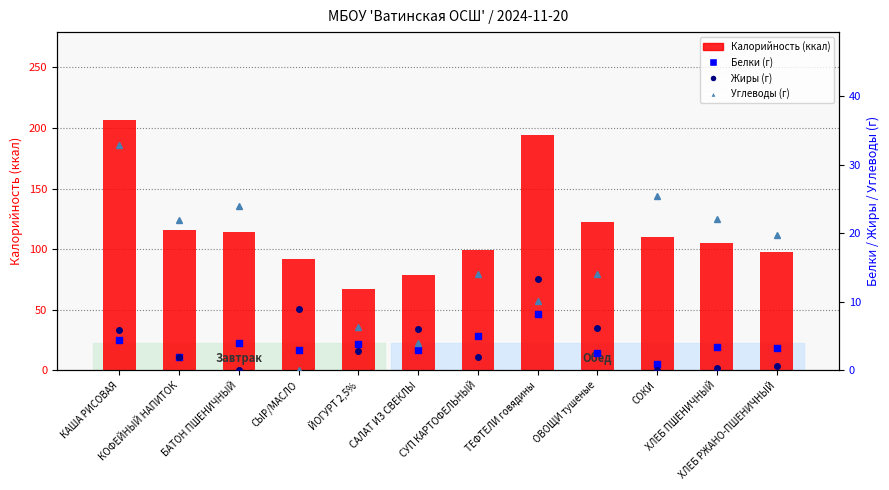

Reading left to right, transcribe all the data shown in this chart.

Калорийность (ккал): КАША РИСОВАЯ=206.7	КОФЕЙНЫЙ НАПИТОК=116.0	БАТОН ПШЕНИЧНЫЙ=114.0	СЫР/МАСЛО=92.0	ЙОГУРТ 2,5%=66.8	САЛАТ ИЗ СВЕКЛЫ=79.0	СУП КАРТОФЕЛЬНЫЙ=99.0	ТЕФТЕЛИ говядины=194.0	ОВОЩИ тушеные=122.8	СОКИ=110.0	ХЛЕБ ПШЕНИЧНЫЙ=105.0	ХЛЕБ РЖАНО-ПШЕНИЧНЫЙ=97.8
Белки (г): КАША РИСОВАЯ=4.4	КОФЕЙНЫЙ НАПИТОК=2.0	БАТОН ПШЕНИЧНЫЙ=4.0	СЫР/МАСЛО=3.0	ЙОГУРТ 2,5%=3.9	САЛАТ ИЗ СВЕКЛЫ=3.0	СУП КАРТОФЕЛЬНЫЙ=5.0	ТЕФТЕЛИ говядины=8.3	ОВОЩИ тушеные=2.6	СОКИ=1.0	ХЛЕБ ПШЕНИЧНЫЙ=3.4	ХЛЕБ РЖАНО-ПШЕНИЧНЫЙ=3.3
Жиры (г): КАША РИСОВАЯ=5.9	КОФЕЙНЫЙ НАПИТОК=2.0	БАТОН ПШЕНИЧНЫЙ=0.0	СЫР/МАСЛО=9.0	ЙОГУРТ 2,5%=2.9	САЛАТ ИЗ СВЕКЛЫ=6.0	СУП КАРТОФЕЛЬНЫЙ=2.0	ТЕФТЕЛИ говядины=13.3	ОВОЩИ тушеные=6.2	СОКИ=0.0	ХЛЕБ ПШЕНИЧНЫЙ=0.4	ХЛЕБ РЖАНО-ПШЕНИЧНЫЙ=0.6
Углеводы (г): КАША РИСОВАЯ=32.9	КОФЕЙНЫЙ НАПИТОК=22.0	БАТОН ПШЕНИЧНЫЙ=24.0	СЫР/МАСЛО=0.0	ЙОГУРТ 2,5%=6.3	САЛАТ ИЗ СВЕКЛЫ=4.0	СУП КАРТОФЕЛЬНЫЙ=14.0	ТЕФТЕЛИ говядины=10.1	ОВОЩИ тушеные=14.1	СОКИ=25.4	ХЛЕБ ПШЕНИЧНЫЙ=22.1	ХЛЕБ РЖАНО-ПШЕНИЧНЫЙ=19.8